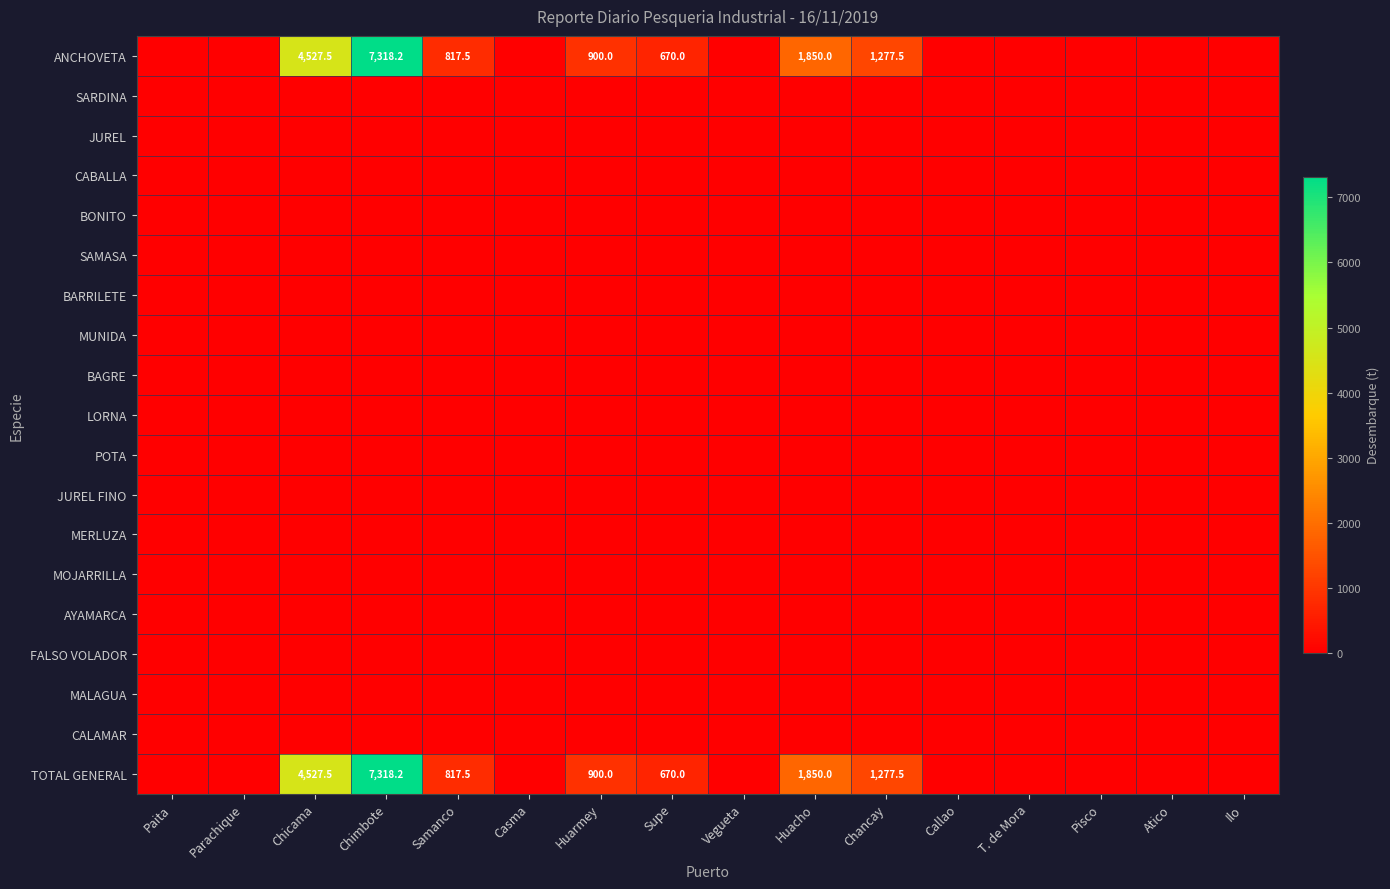

True or false: TOTAL GENERAL has a value of 2012.6 at Chicama.

False